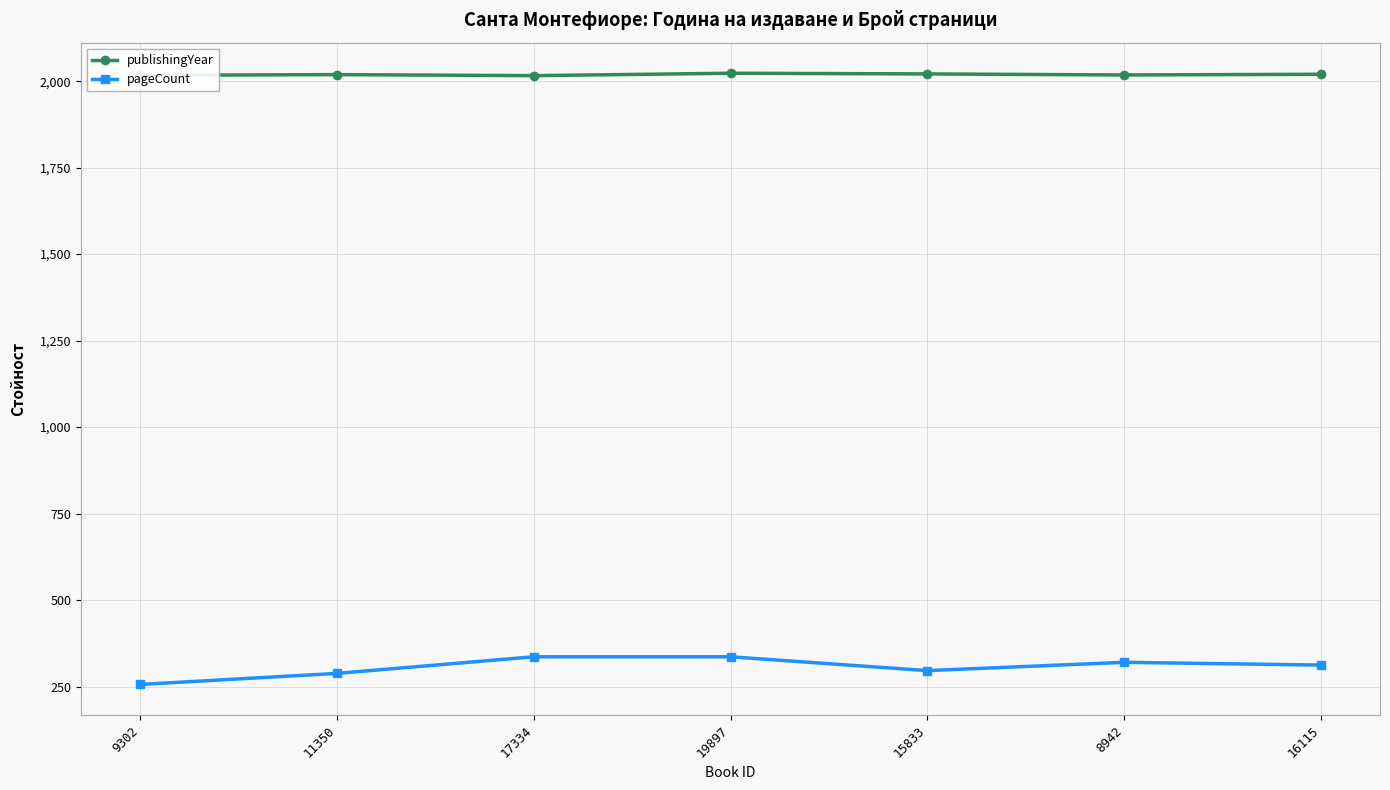

Where is the first local minimum for pageCount?

15833